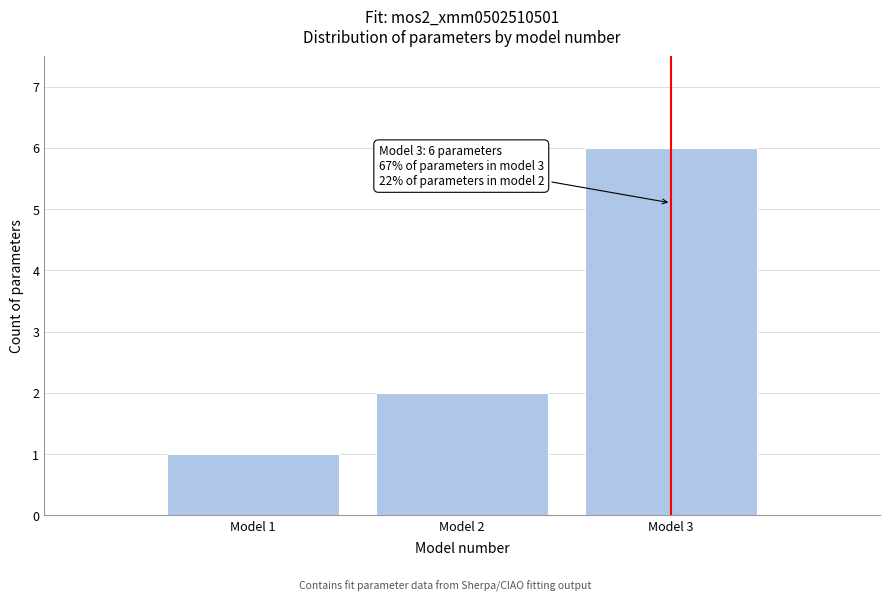

Reading right to left, list all the values displayed in this chart.

Model 3=6	Model 2=2	Model 1=1